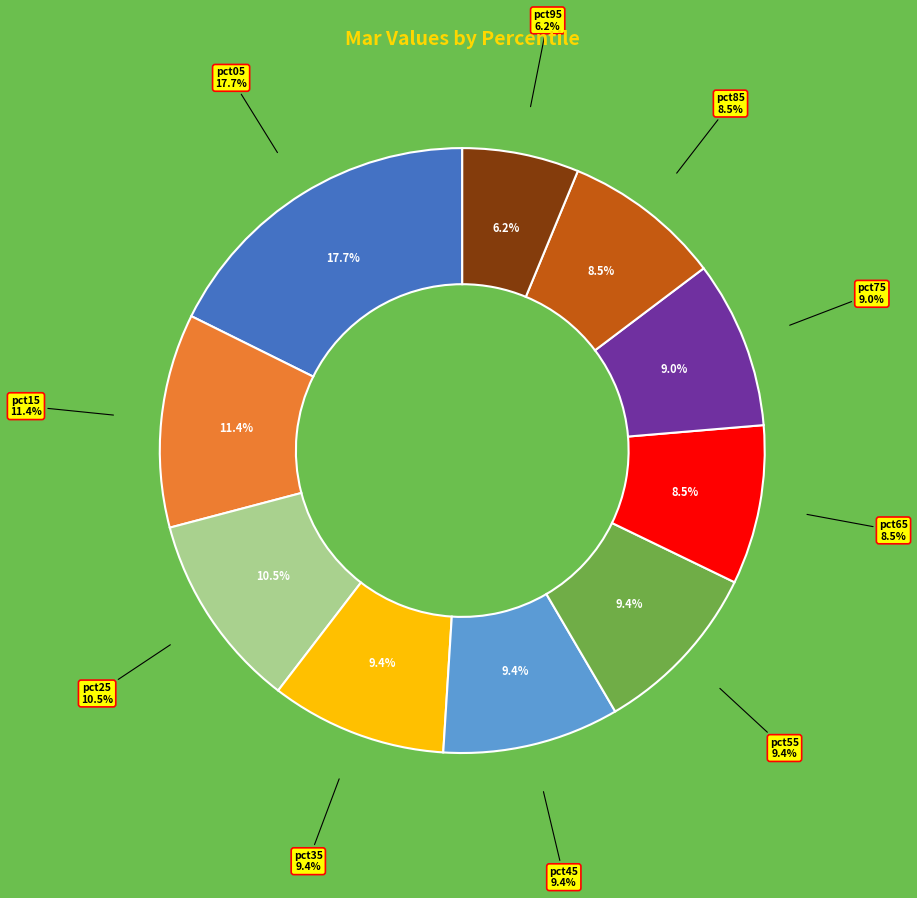

What percentage is the pct85 slice, to the nearest percent?

8%